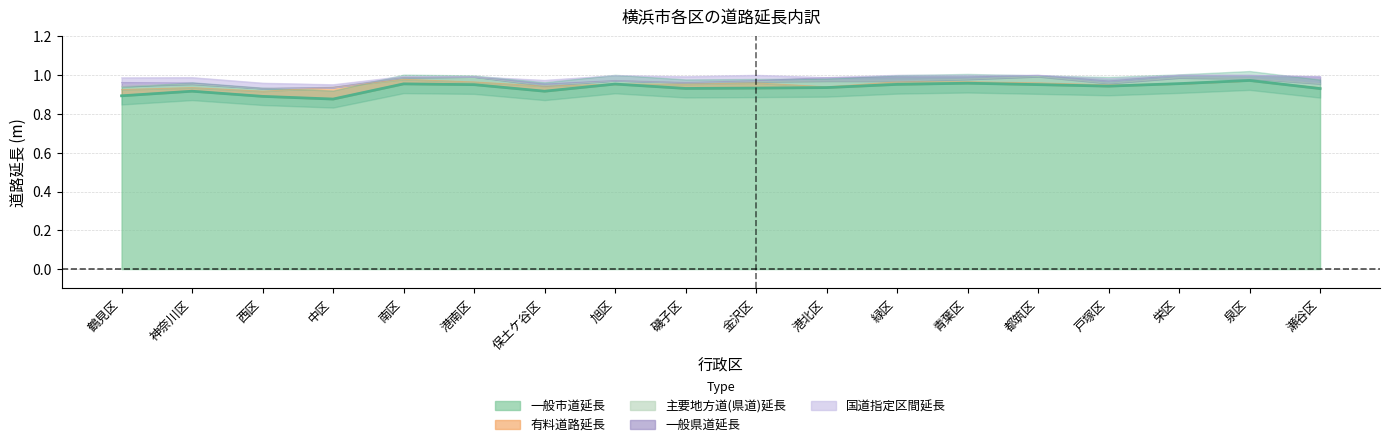

What is the sum of the values at 神奈川区 and 緑区?

1.9